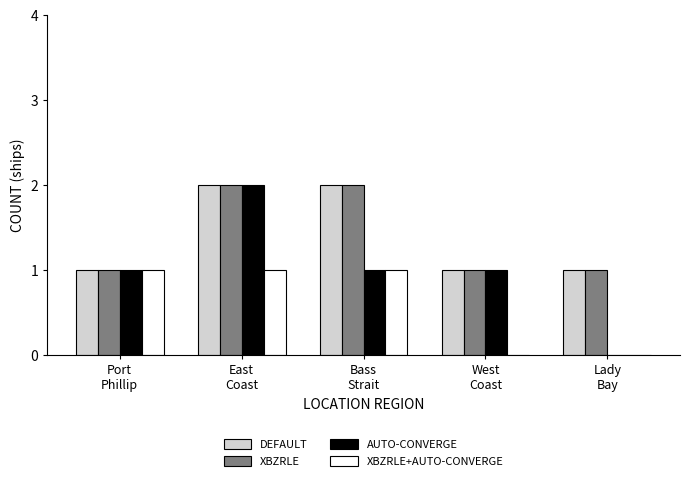

Are the bars grouped side by side (vs. stacked)?

Yes